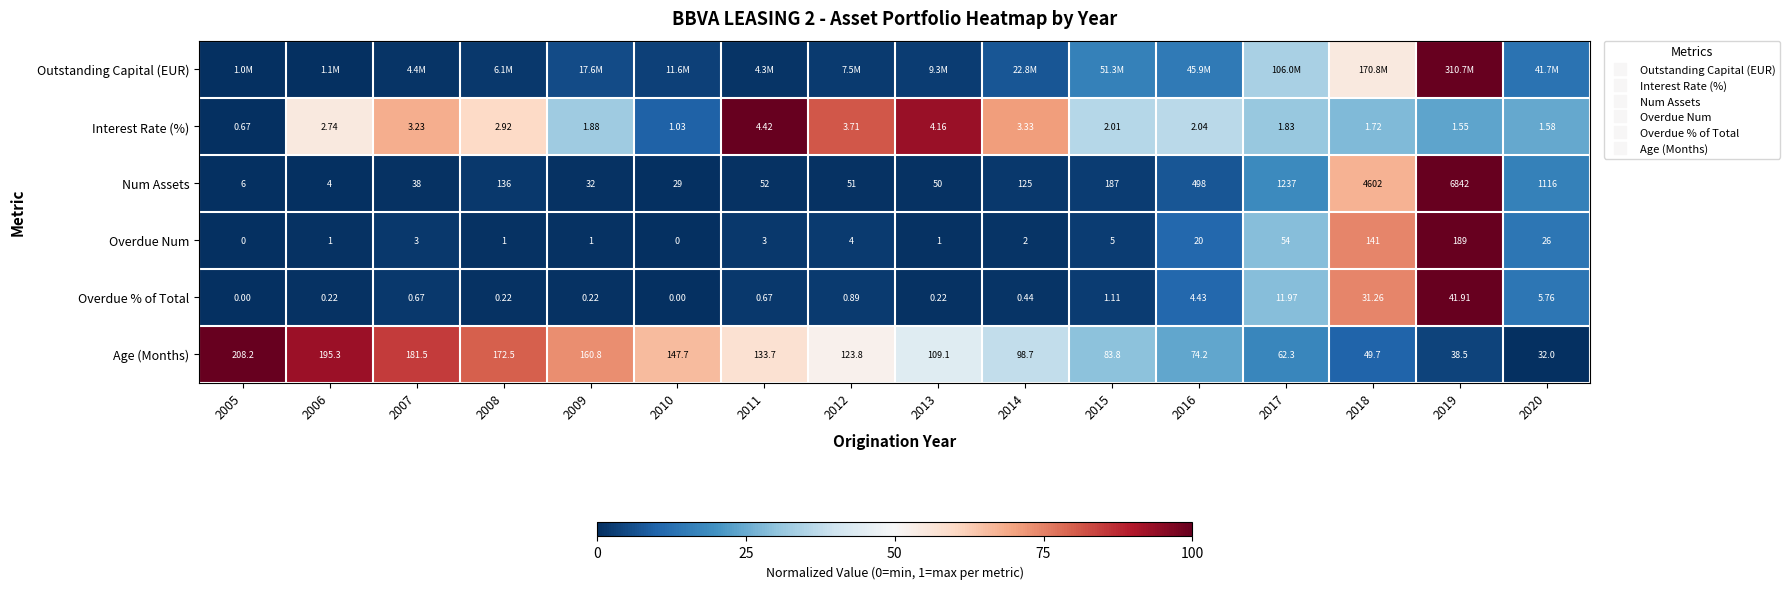

Which category has the highest value in the Interest Rate (%) series?

2011